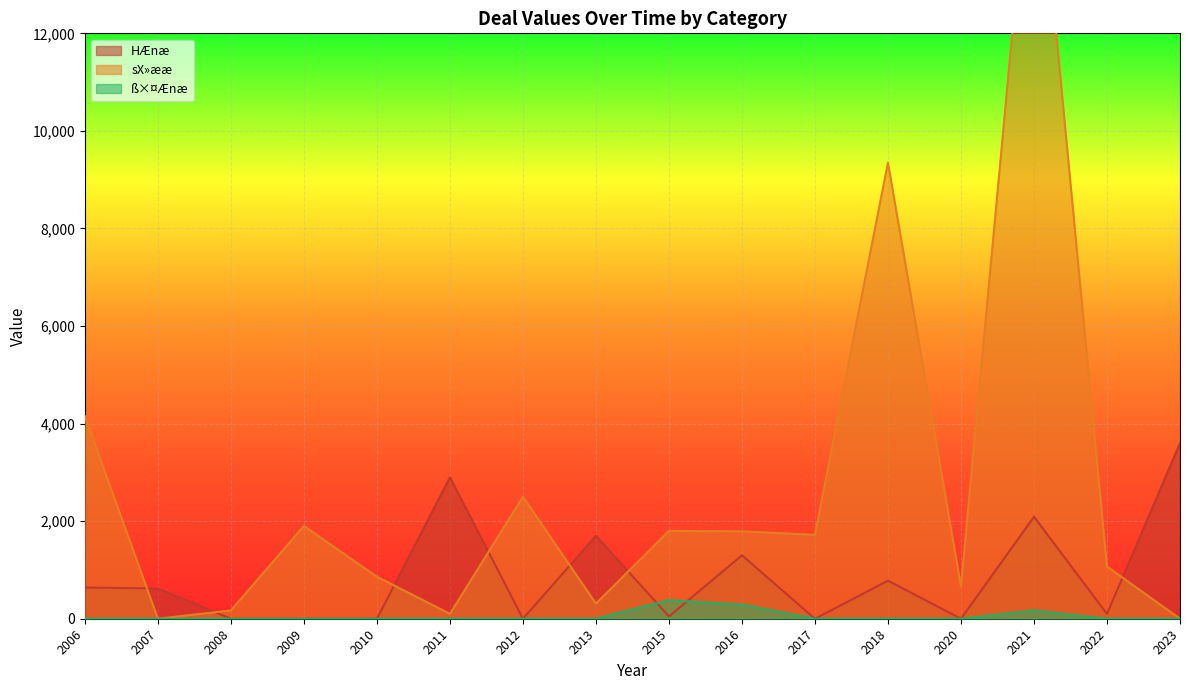

Which series has the widest spread of values?

sX»ææ